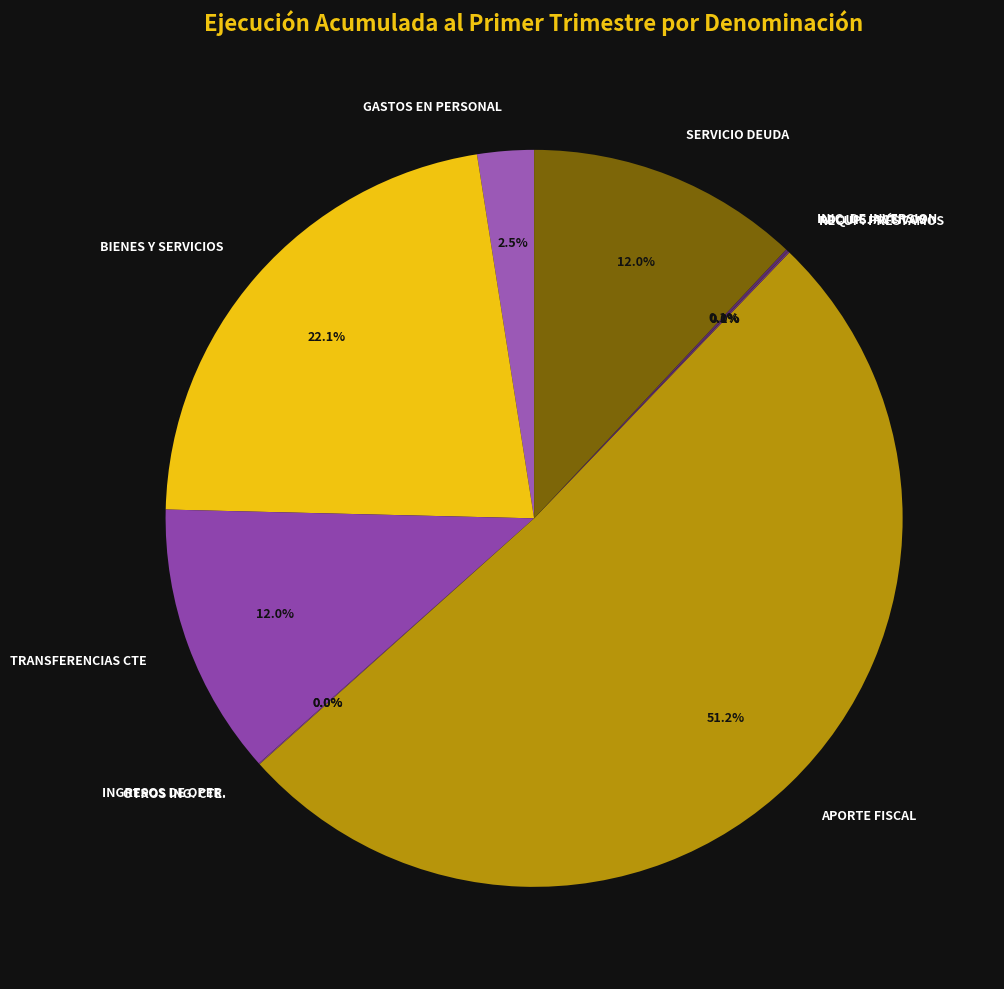

What is the total percentage of SERVICIO DEUDA and APORTE FISCAL?

63.2%